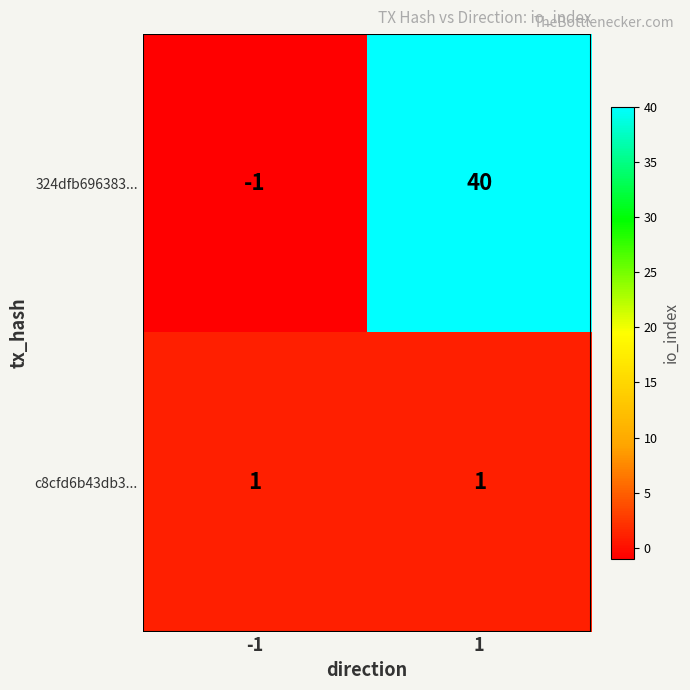

Reading left to right, extract all data points from this chart.

324dfb696383...: -1=-1	1=40
c8cfd6b43db3...: -1=1	1=1